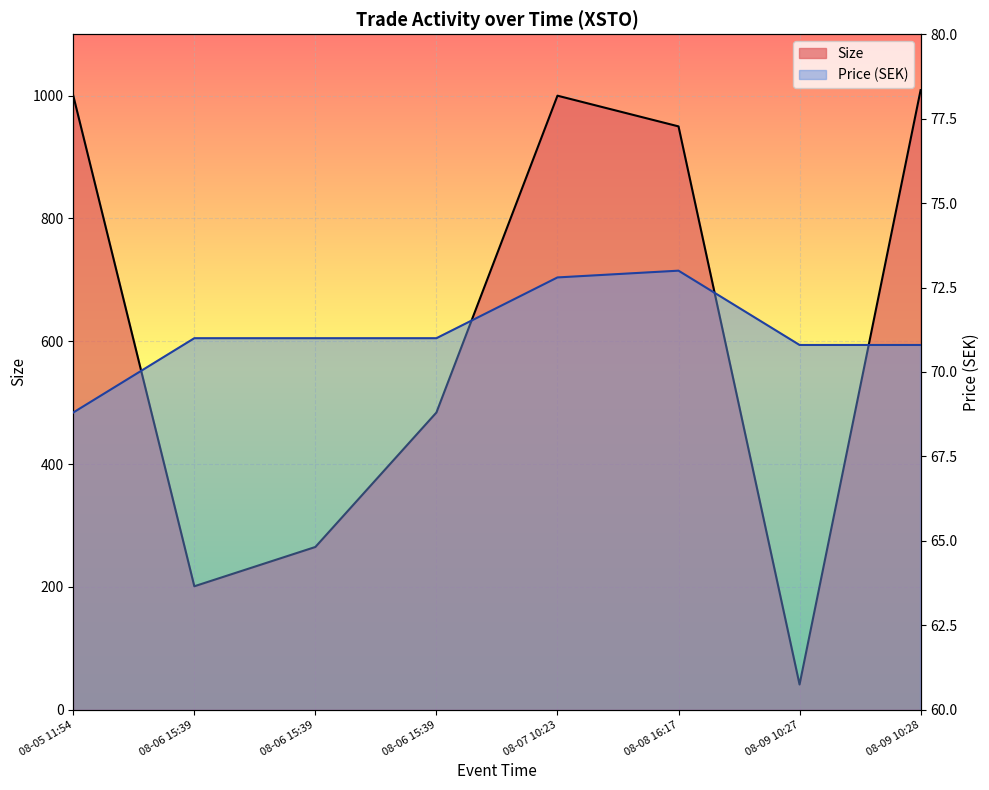

Which series has the largest total across all categories?

Size